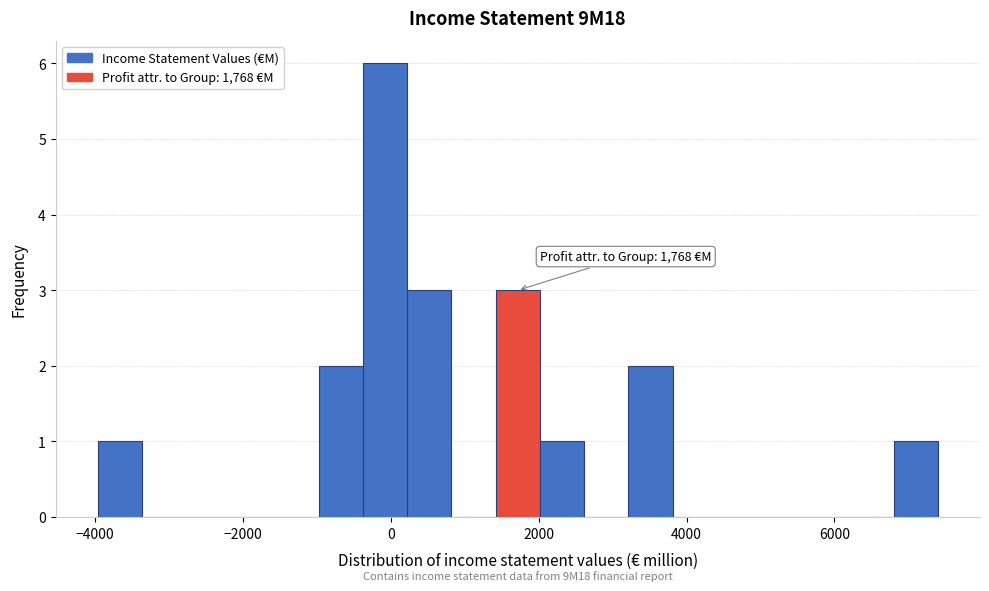

Around what value on the x-axis is the tallest bar? Give the approximate position of its centre, as read against the axis.

0